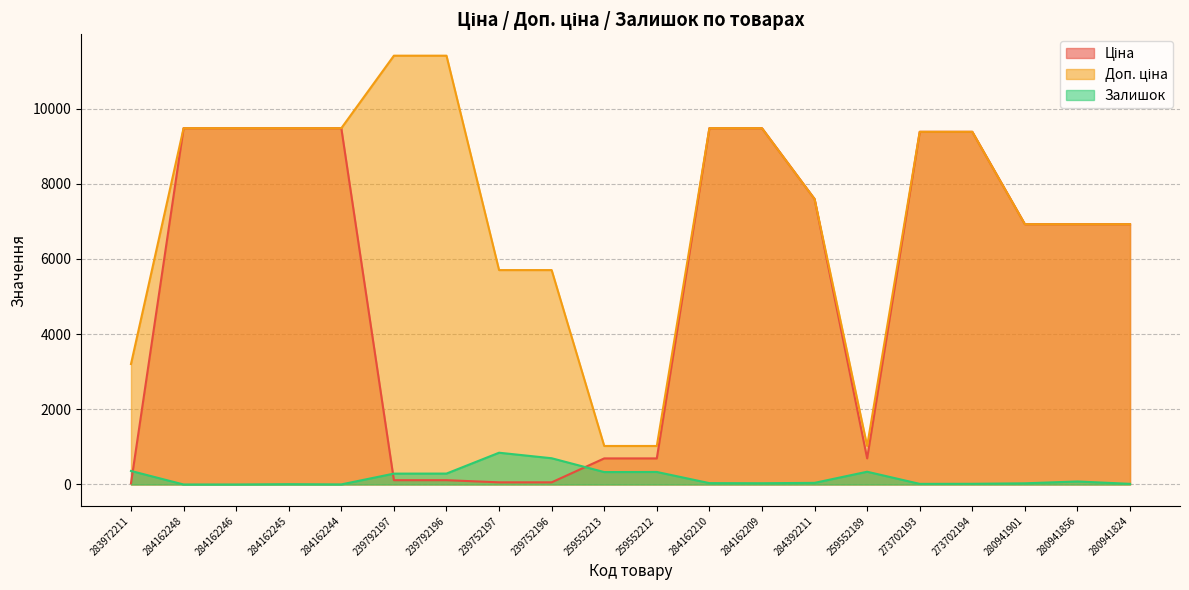

Does the chart display data point markers on the line(s)?

No